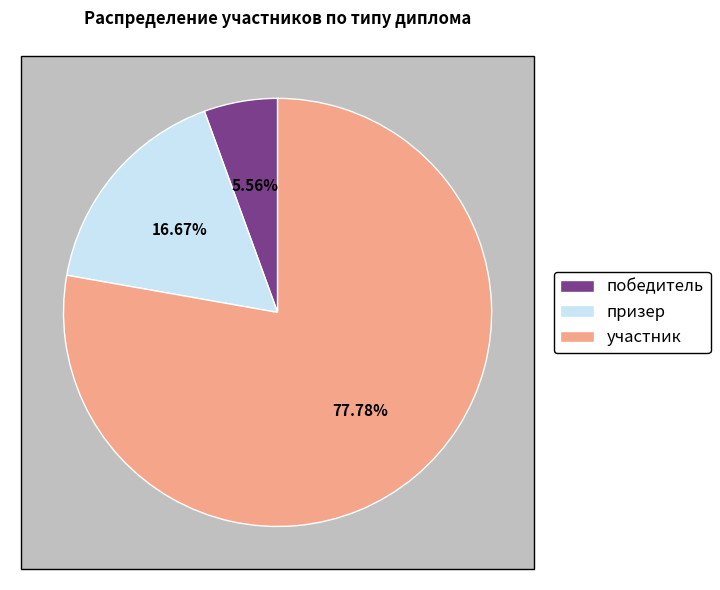

Which category has the biggest portion of the pie?

участник